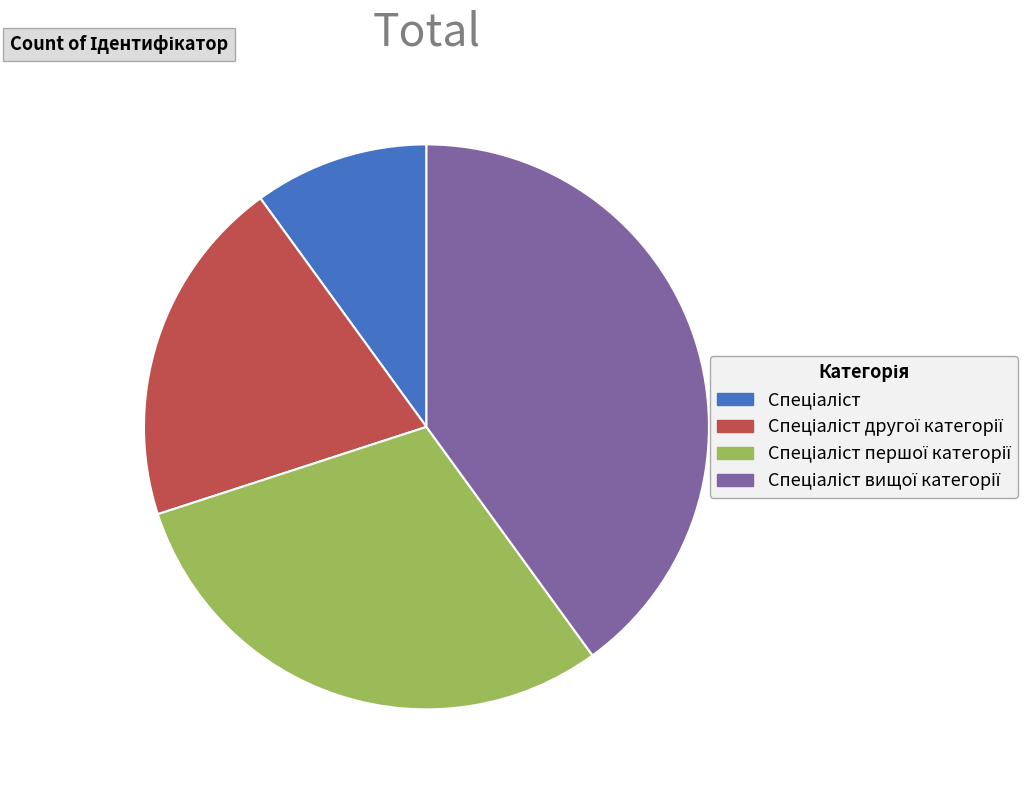

Does any single category account for the majority?

No